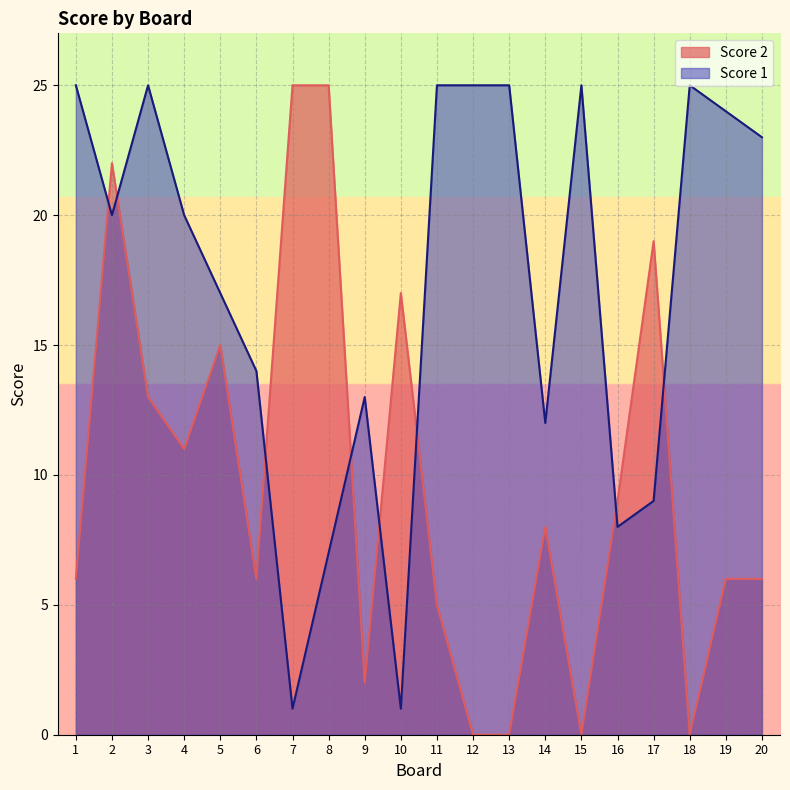

How many lines are shown in the chart?

2